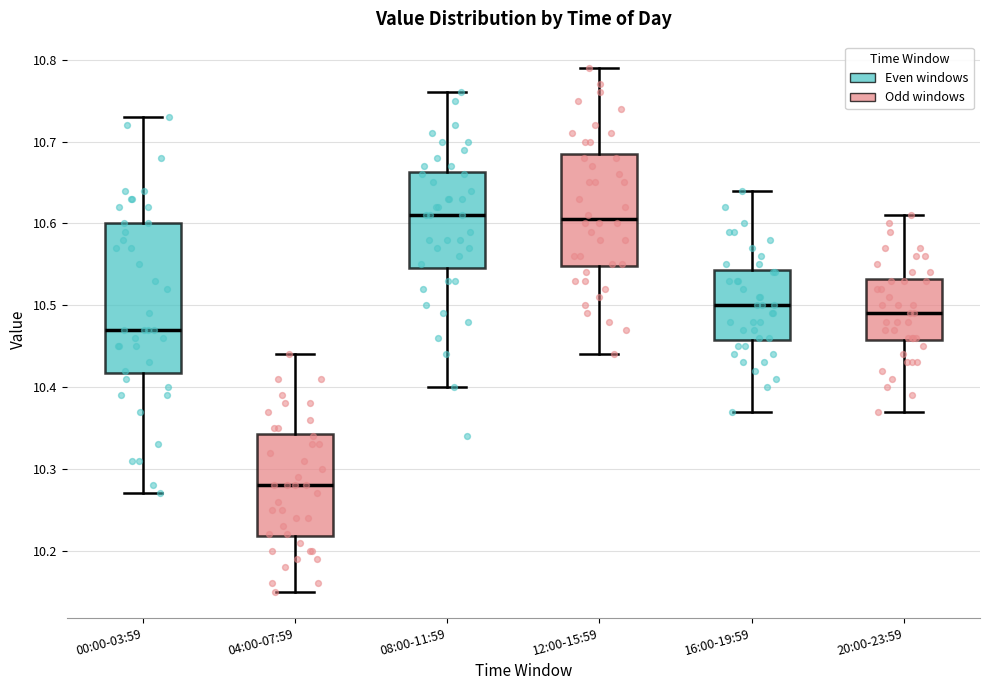

Where does the lower whisker of the box for 12:00-15:59 end on the y-axis? The values are not printed on the chart, so give them approximately, as read against the axis.

10.44